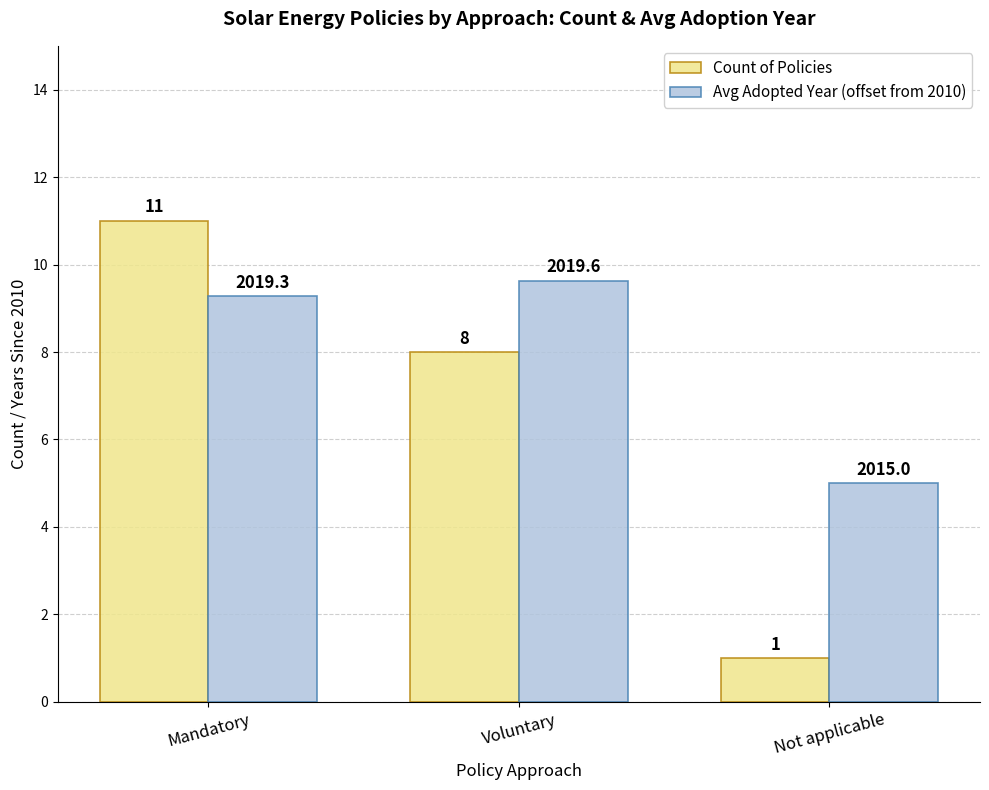

The value of Count of Policies at Voluntary is 4.4. True or false?

False